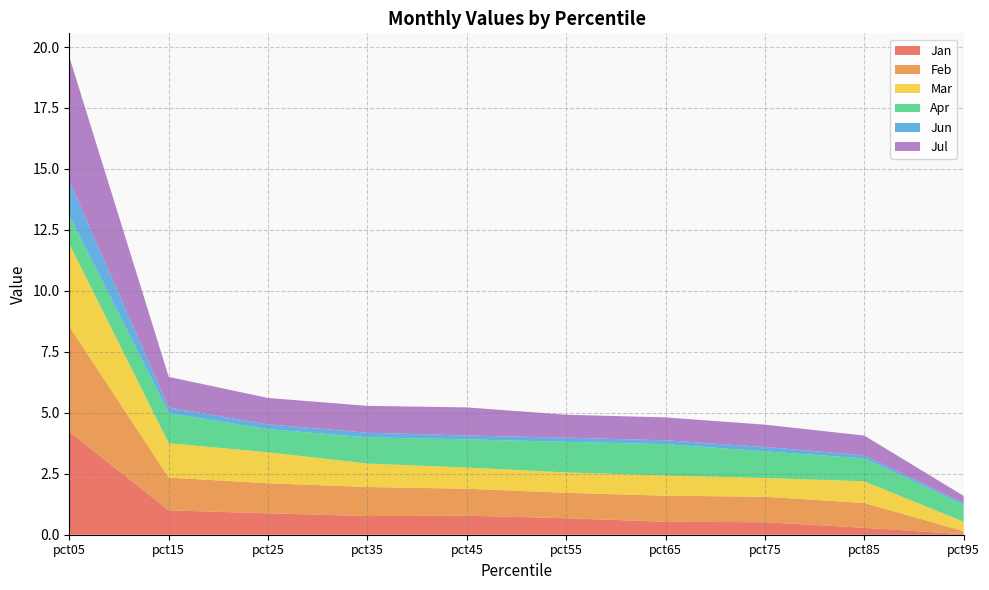

Reading left to right, what are all the values shown in this chart?

Jan: pct05=4.2	pct15=1.0	pct25=0.9	pct35=0.8	pct45=0.8	pct55=0.7	pct65=0.5	pct75=0.5	pct85=0.3	pct95=0.0
Feb: pct05=4.3	pct15=1.3	pct25=1.2	pct35=1.2	pct45=1.1	pct55=1.0	pct65=1.1	pct75=1.0	pct85=1.0	pct95=0.1
Mar: pct05=3.4	pct15=1.4	pct25=1.3	pct35=1.0	pct45=0.9	pct55=0.8	pct65=0.8	pct75=0.8	pct85=0.9	pct95=0.4
Apr: pct05=1.2	pct15=1.2	pct25=1.0	pct35=1.1	pct45=1.2	pct55=1.3	pct65=1.3	pct75=1.1	pct85=0.9	pct95=0.7
Jun: pct05=1.4	pct15=0.2	pct25=0.2	pct35=0.2	pct45=0.2	pct55=0.2	pct65=0.2	pct75=0.2	pct85=0.1	pct95=0.1
Jul: pct05=5.1	pct15=1.3	pct25=1.1	pct35=1.1	pct45=1.2	pct55=0.9	pct65=0.9	pct75=0.9	pct85=0.8	pct95=0.3